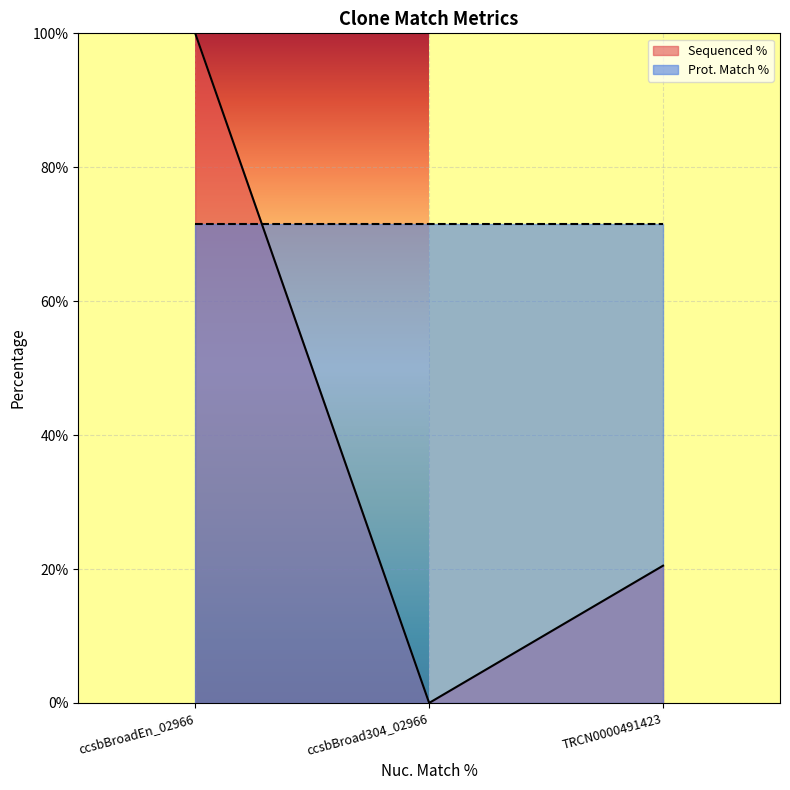

Reading left to right, what are all the values shown in this chart?

100.0	0.0	20.5